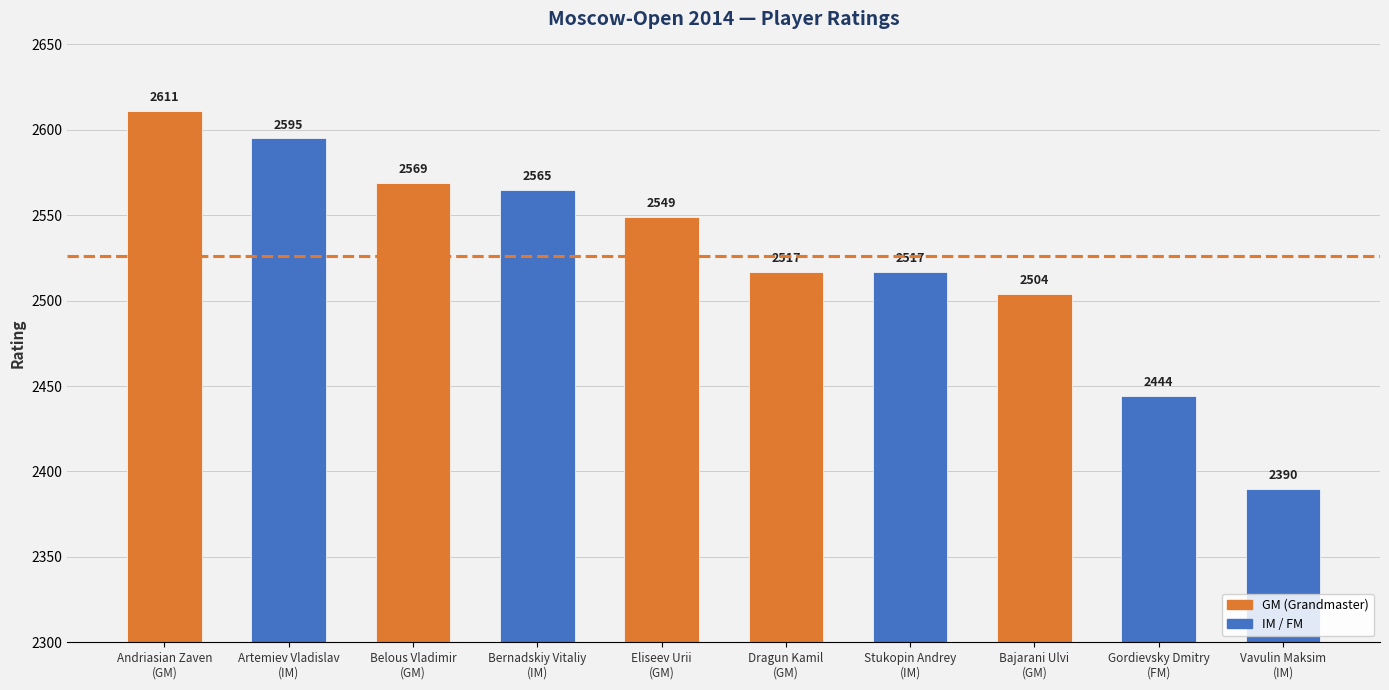

The chart shows a value of 2565 at Bernadskiy Vitaliy
(IM). True or false?

True